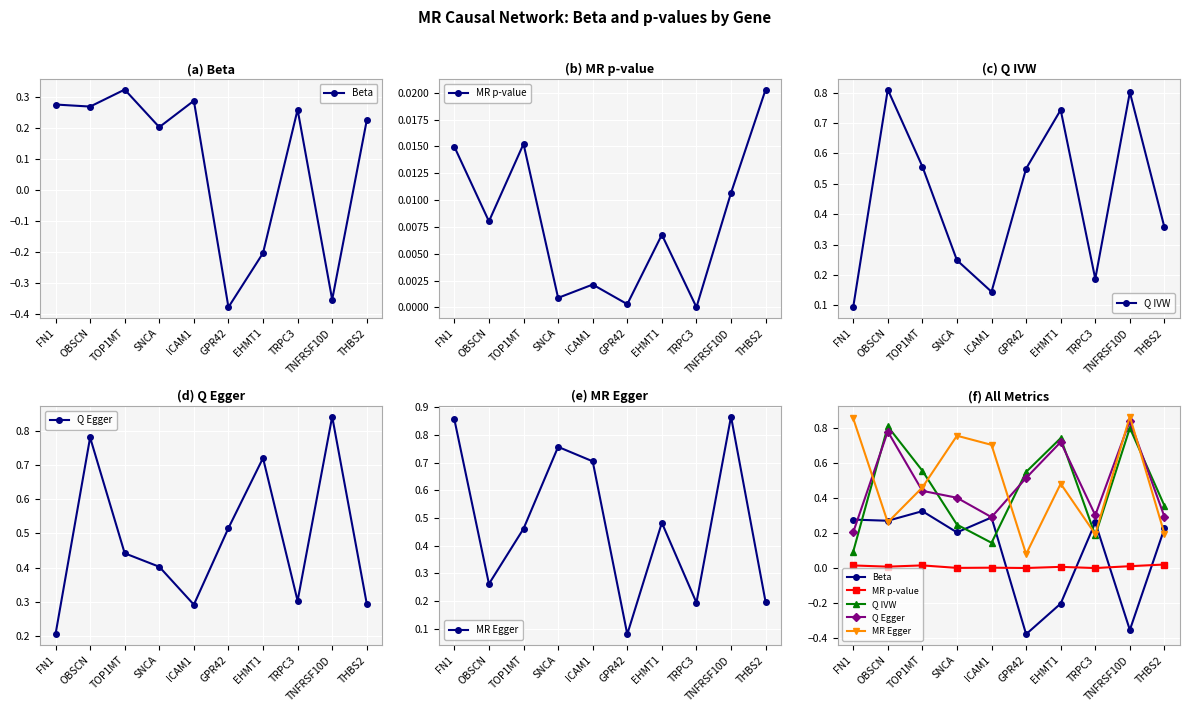

Is it true that Q IVW equals 0.8 at TNFRSF10D?

True